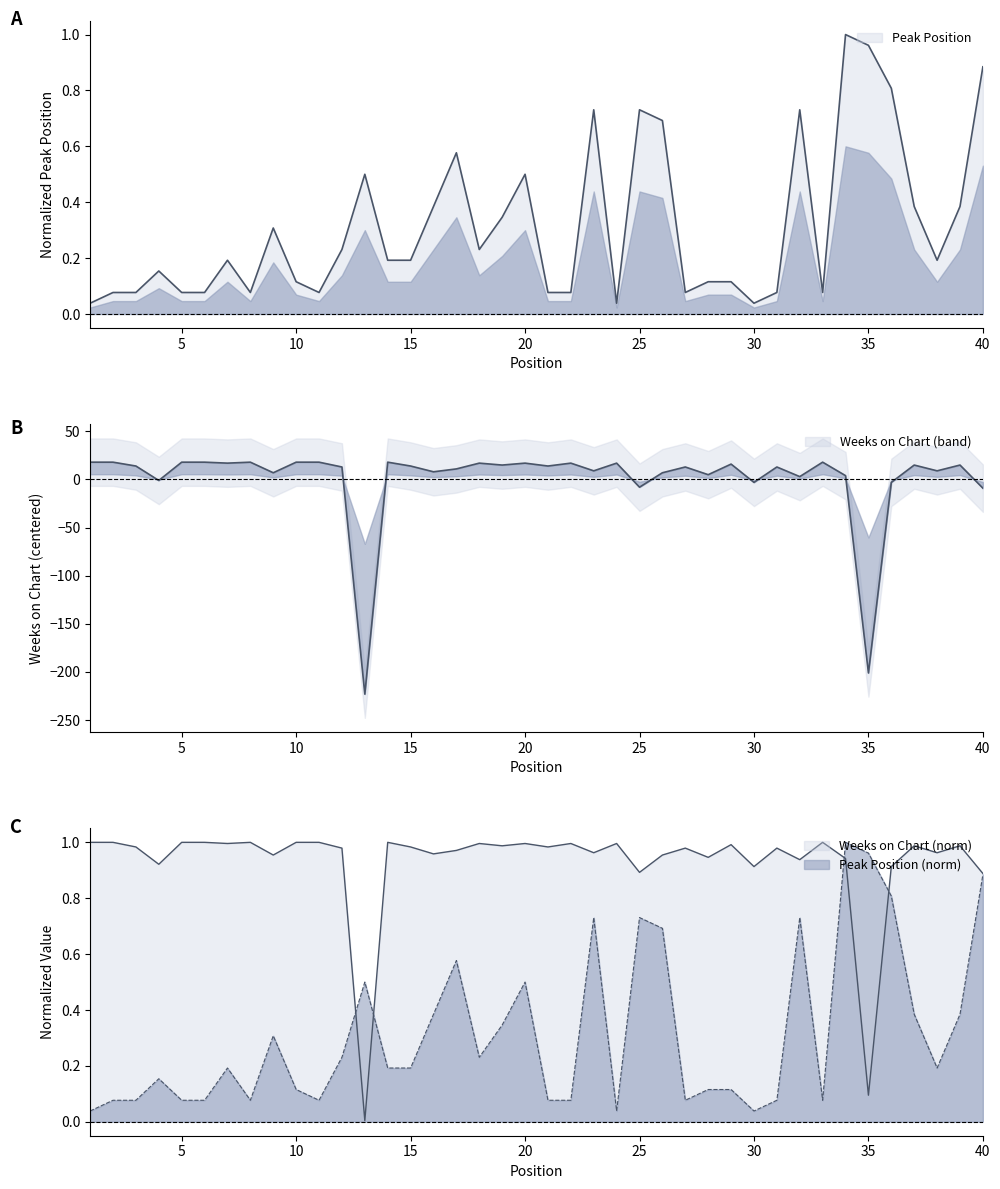

Rank the series by their average value, from lowest to highest.

Weeks on Chart, Peak Position